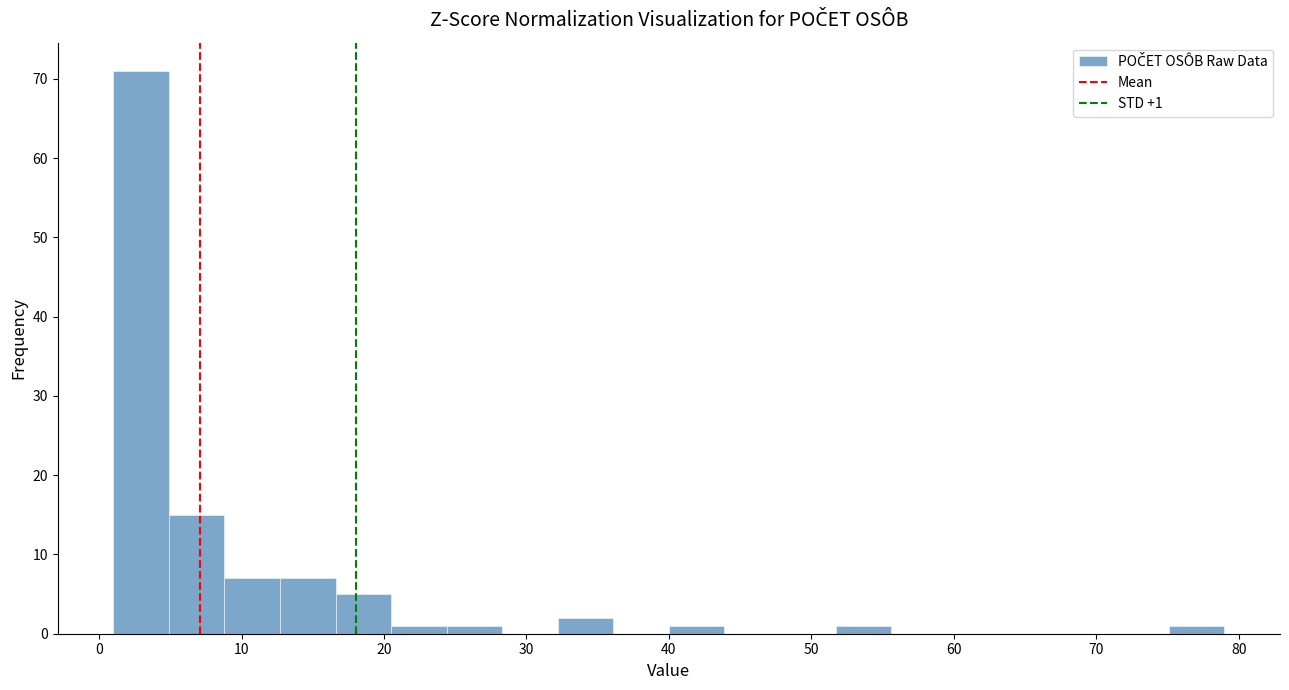

Read against the x-axis, roughly where is the centre of the tallest bar?

3